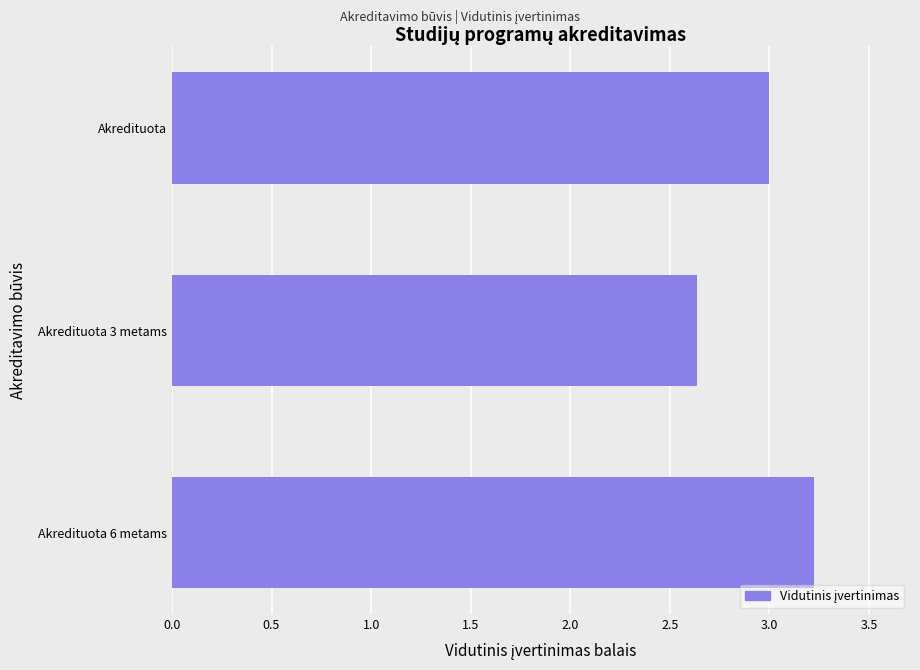

Between Akredituota 3 metams and Akredituota, which is larger?

Akredituota